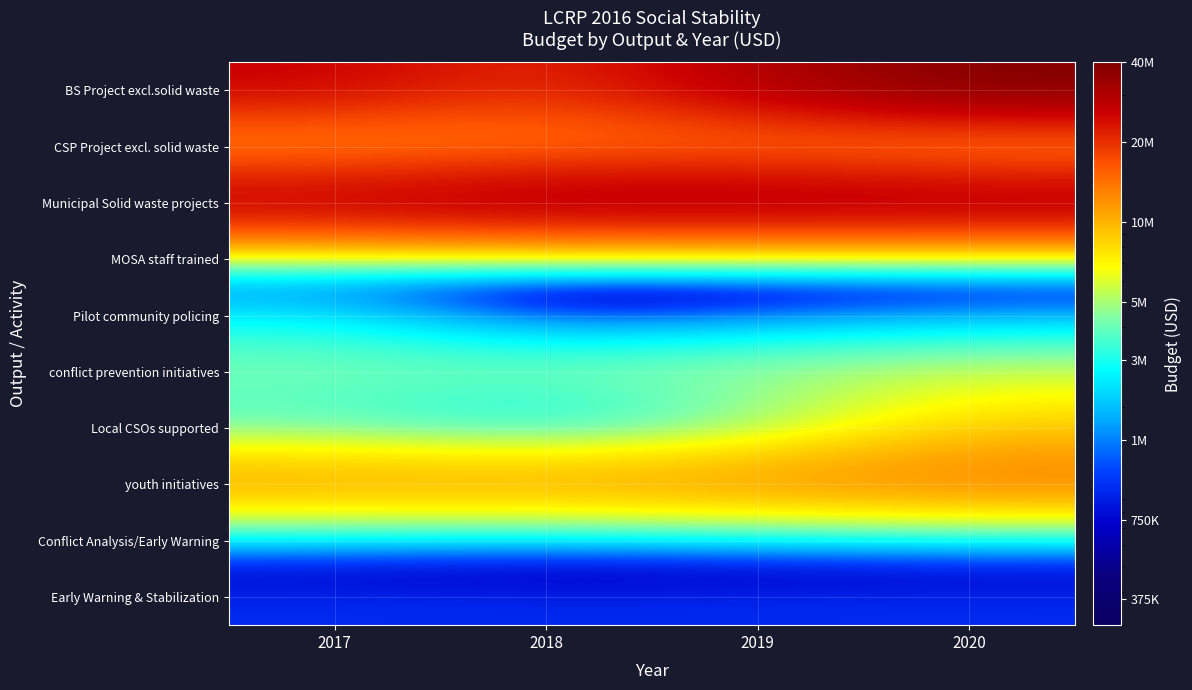

At which category is the sum across all series the highest?

2020